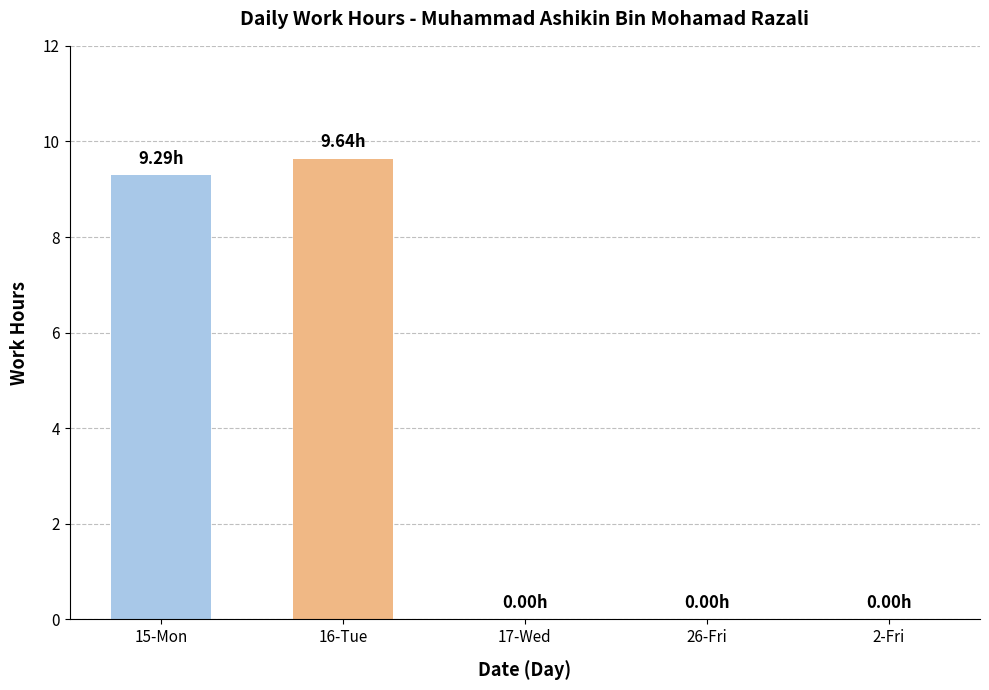

Which category has the highest value across all series?

16-Tue